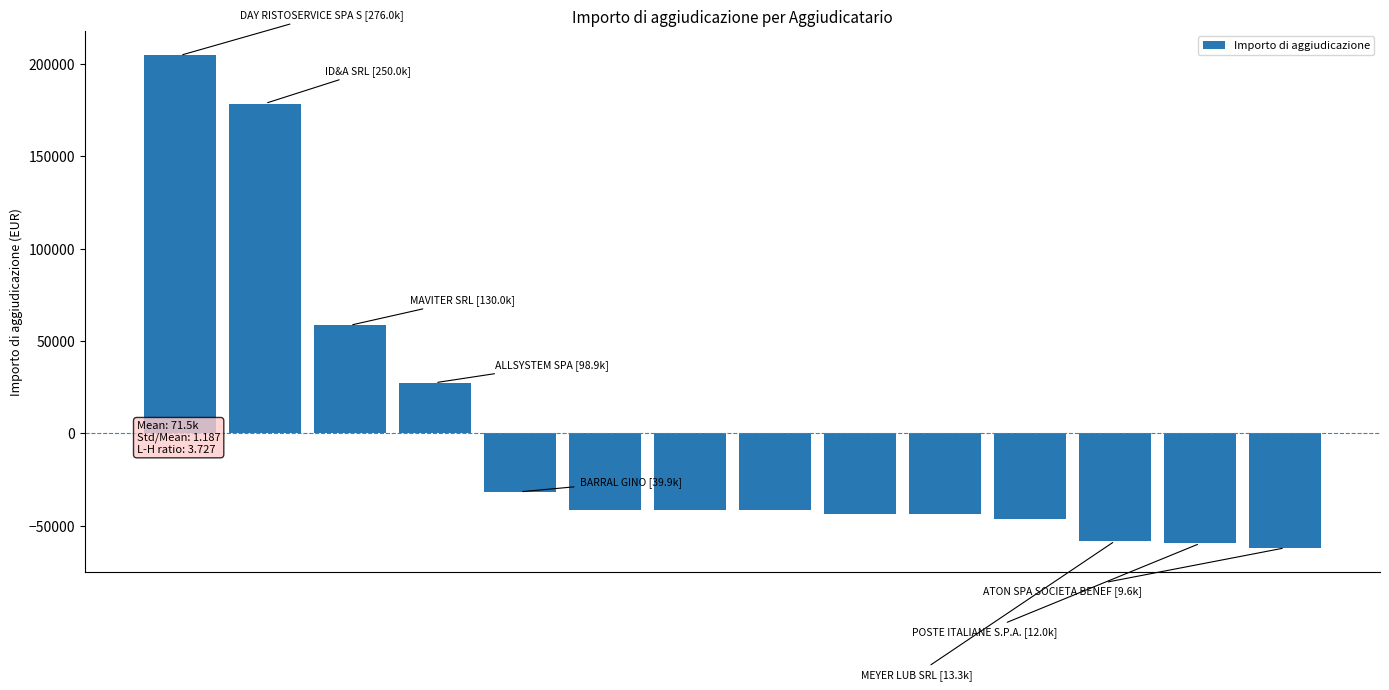

What is the smallest value displayed?

-61876.5